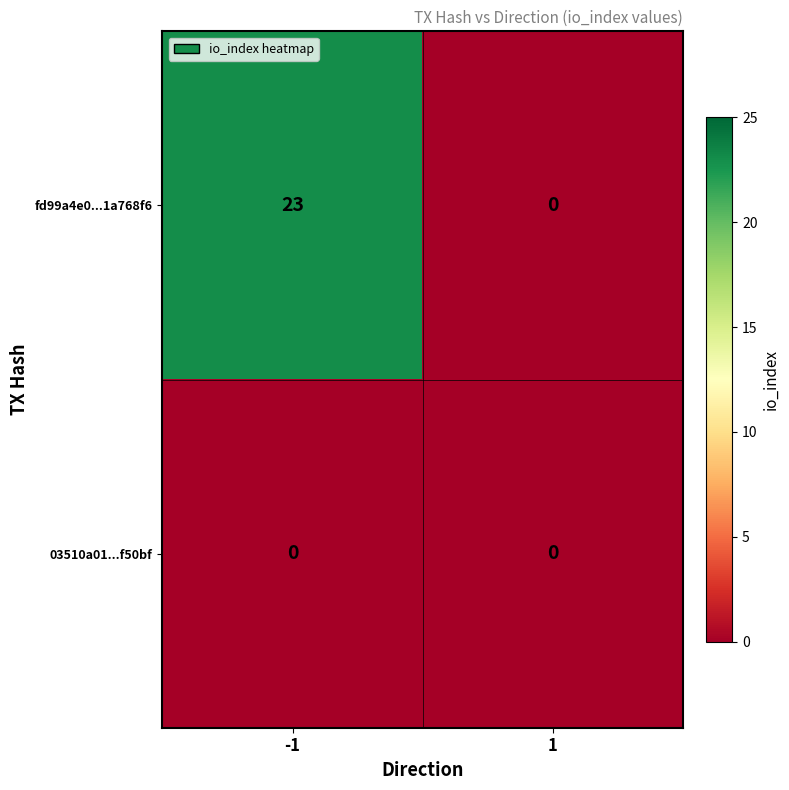

Reading left to right, what are all the values shown in this chart?

fd99a4e0...1a768f6: 23	0
03510a01...f50bf: 0	0